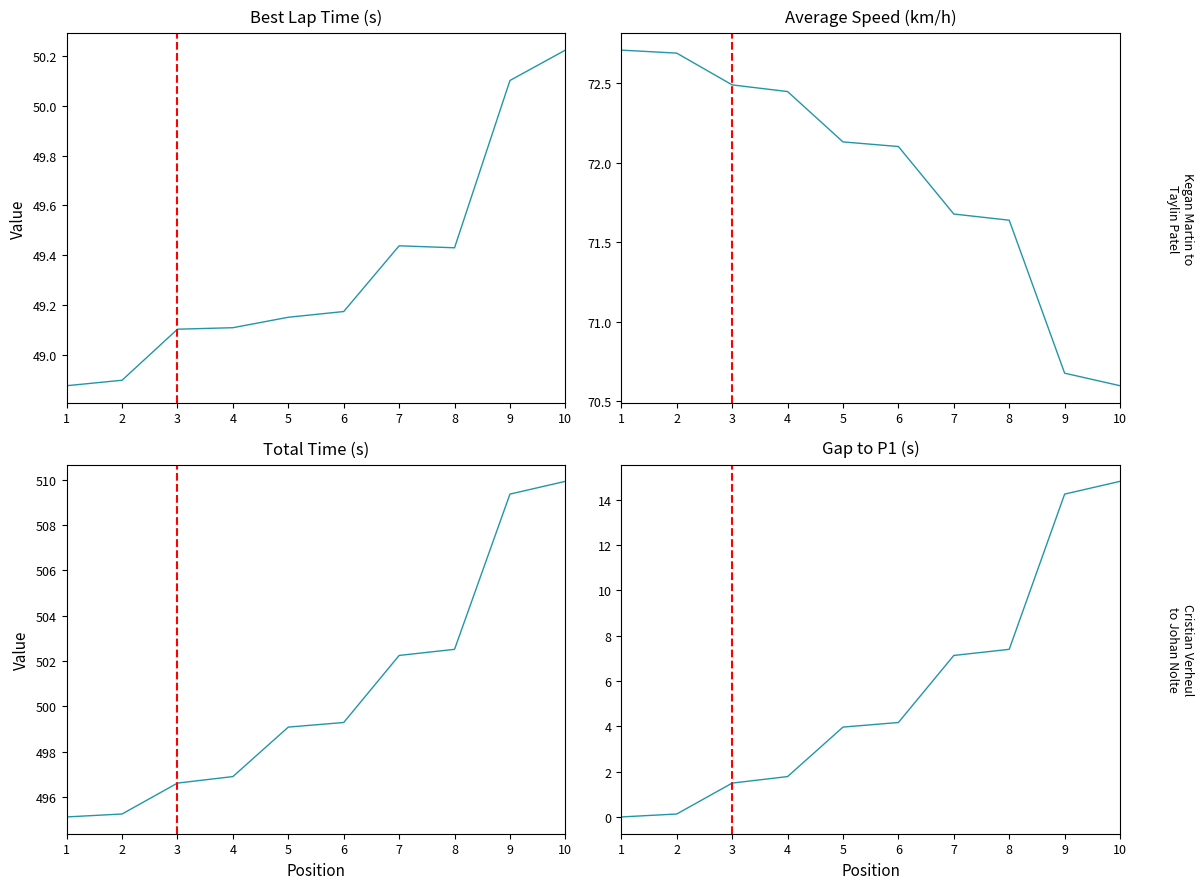

At which label does Average Speed (km/h) reach its peak?

1